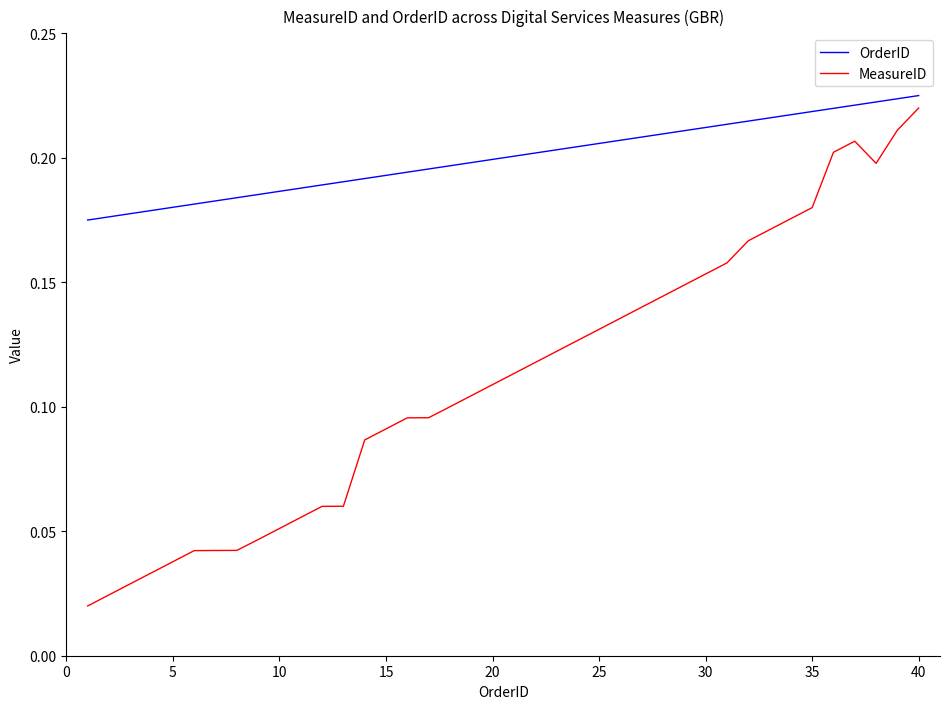

Which series has the largest total across all categories?

OrderID